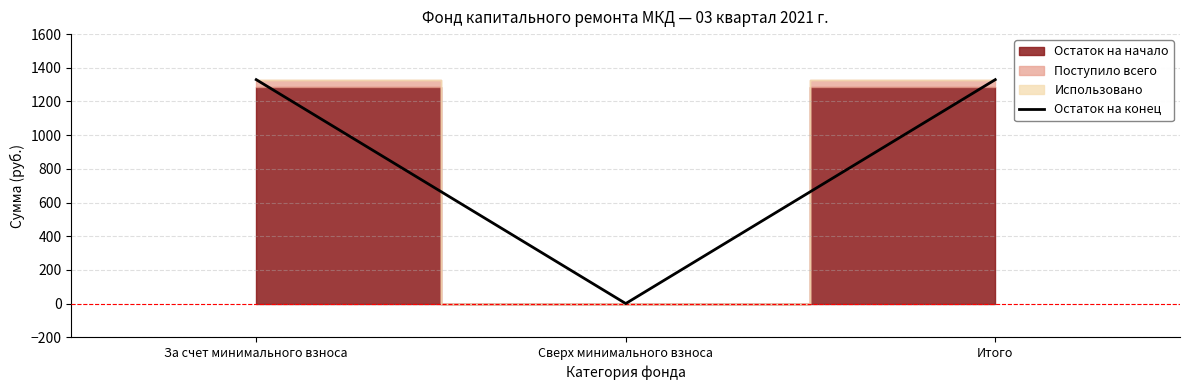

What is the sum of all values?

2659.1